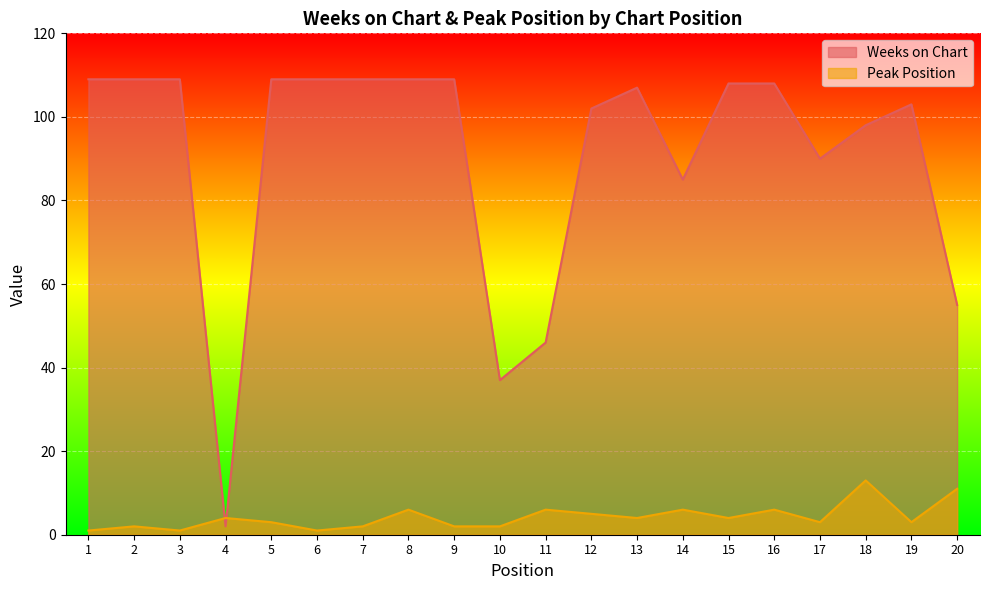

Where is the first local maximum for Weeks on Chart?

13